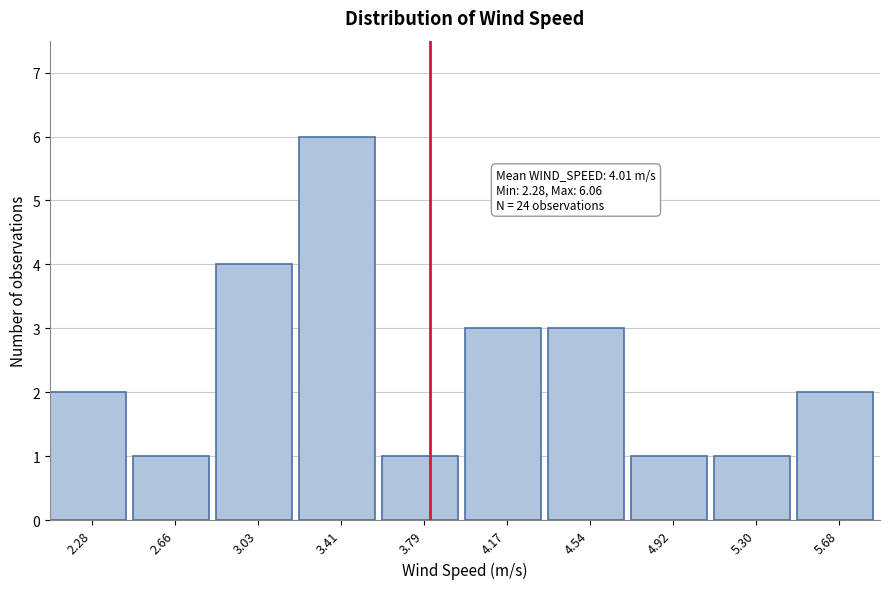

Reading right to left, list all the values displayed in this chart.

5.68=2	5.30=1	4.92=1	4.54=3	4.17=3	3.79=1	3.41=6	3.03=4	2.66=1	2.28=2